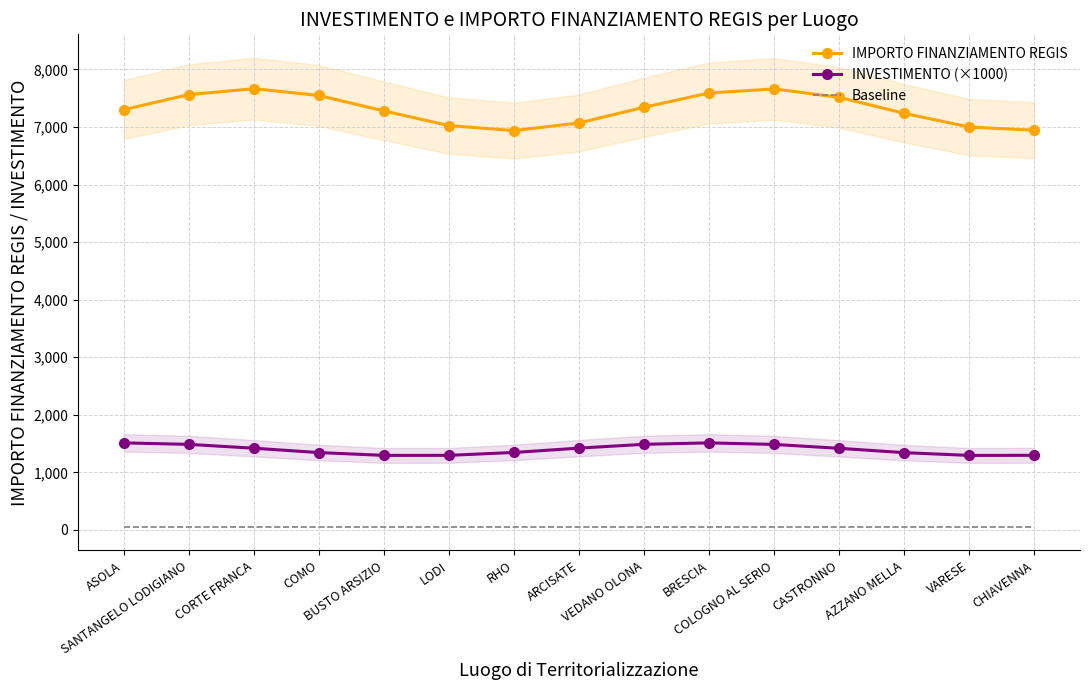

What are all the series names shown in the legend?

IMPORTO FINANZIAMENTO REGIS, INVESTIMENTO (×1000), Baseline